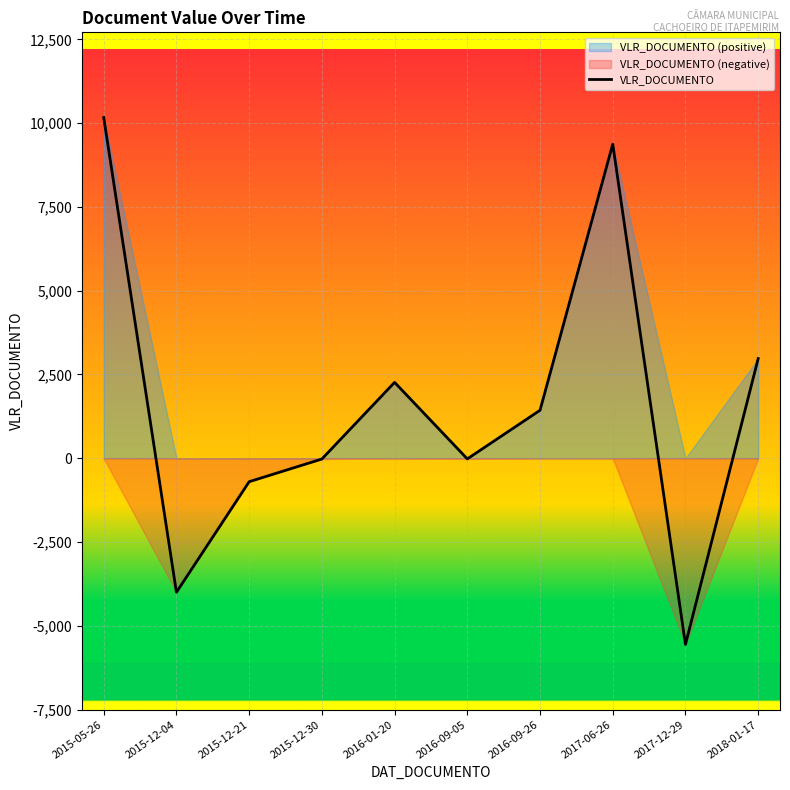

Where does the data first go above 1431?

2015-05-26